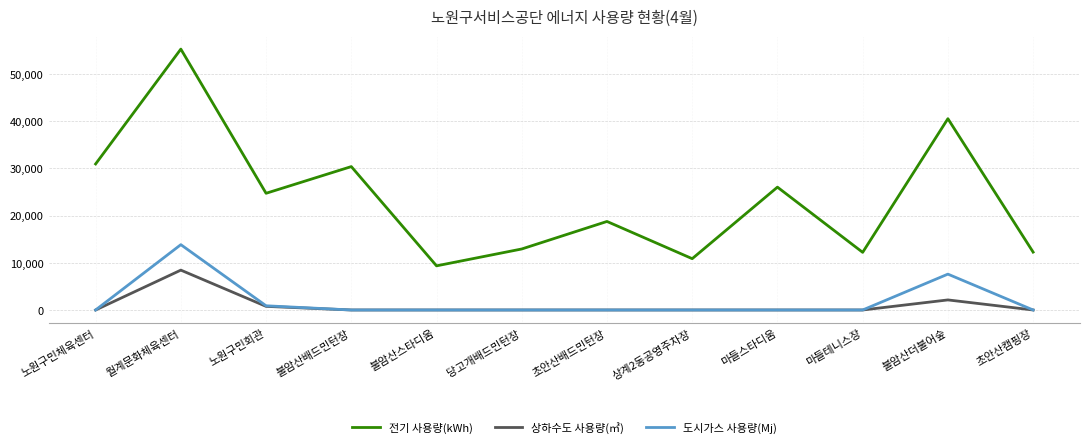

What is the spread (max minus min) of values at 당고개배드민턴장?

12923